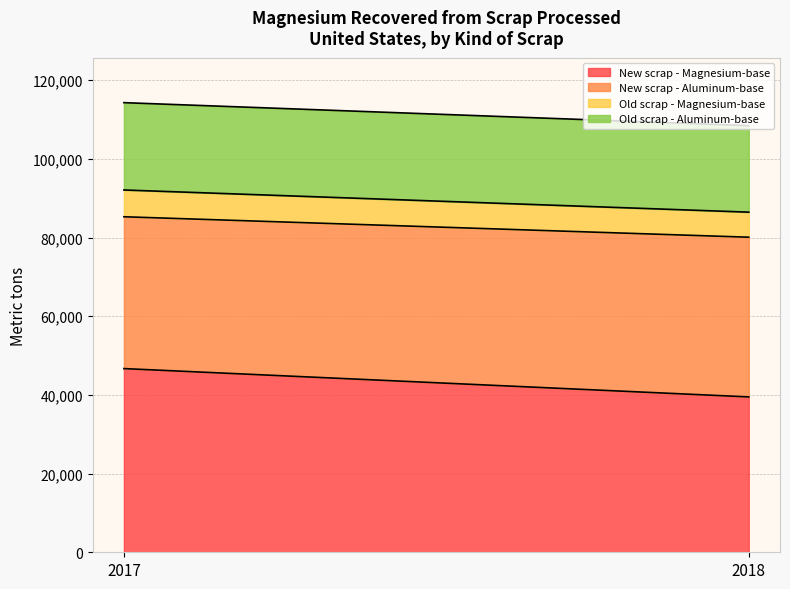

What is the sum of the New scrap - Magnesium-base values at 2017 and 2018?

86200